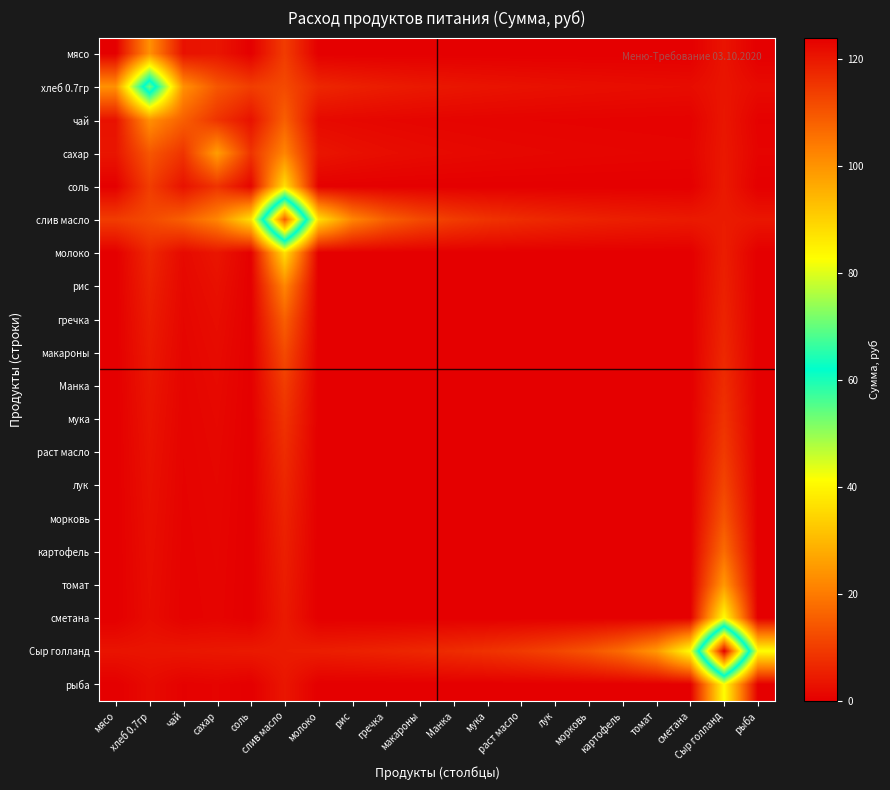

Count the number of data series in this chart.

20